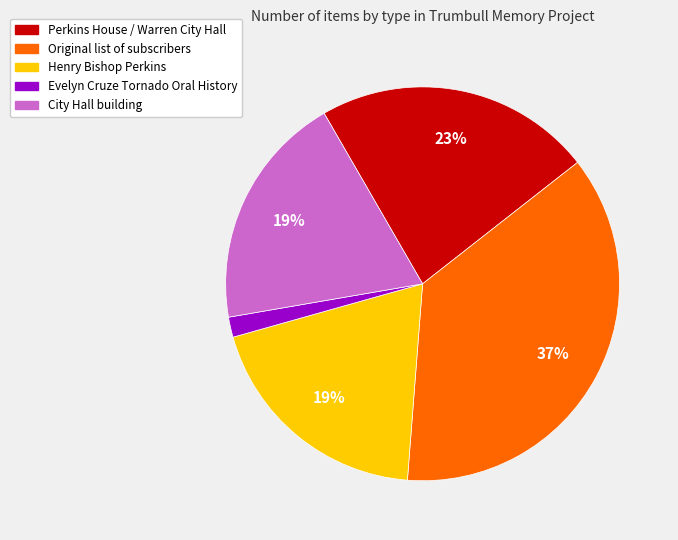

Which slice is the smallest?

Evelyn Cruze Tornado Oral History